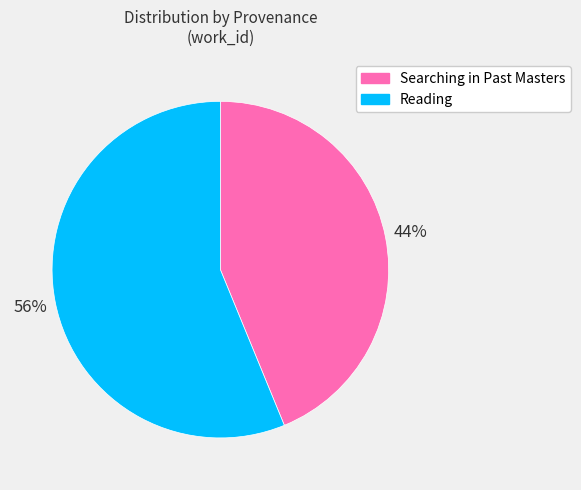

Which slice is the smallest?

Searching in Past Masters